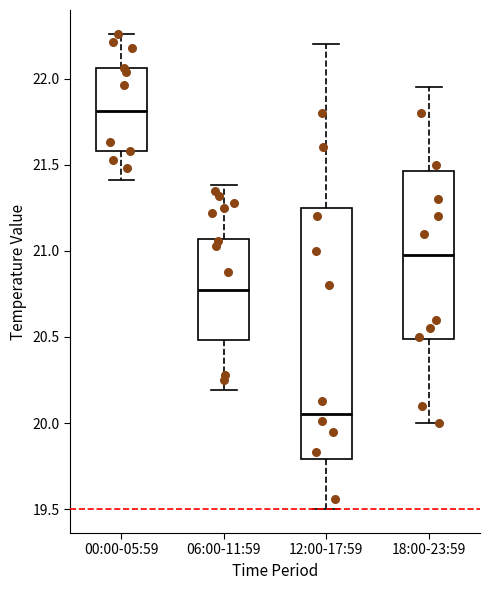

Reading left to right, transcribe this box plot: for each box, give where its median line is, the range the box spans, and where its two whiskers end, as read against the y-axis. The values are not printed on the chart, so give them approximately, as read against the axis.

00:00-05:59: median 21.80, box 21.60 to 22.05, whiskers 21.40 to 22.25
06:00-11:59: median 20.80, box 20.50 to 21.05, whiskers 20.20 to 21.40
12:00-17:59: median 20.05, box 19.80 to 21.25, whiskers 19.50 to 22.20
18:00-23:59: median 21.00, box 20.50 to 21.45, whiskers 20.00 to 21.95